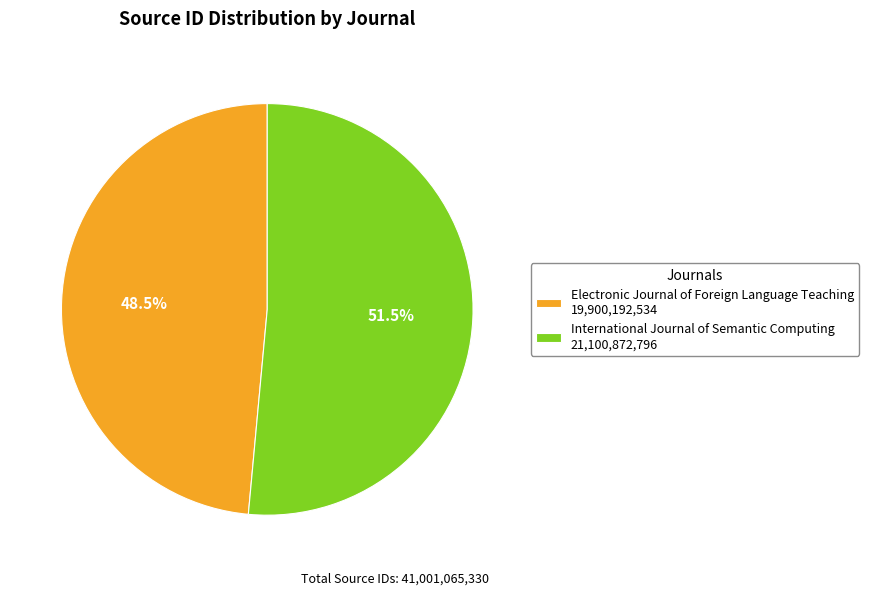

Is the sum of Electronic Journal of Foreign Language Teaching and International Journal of Semantic Computing greater than half?

Yes